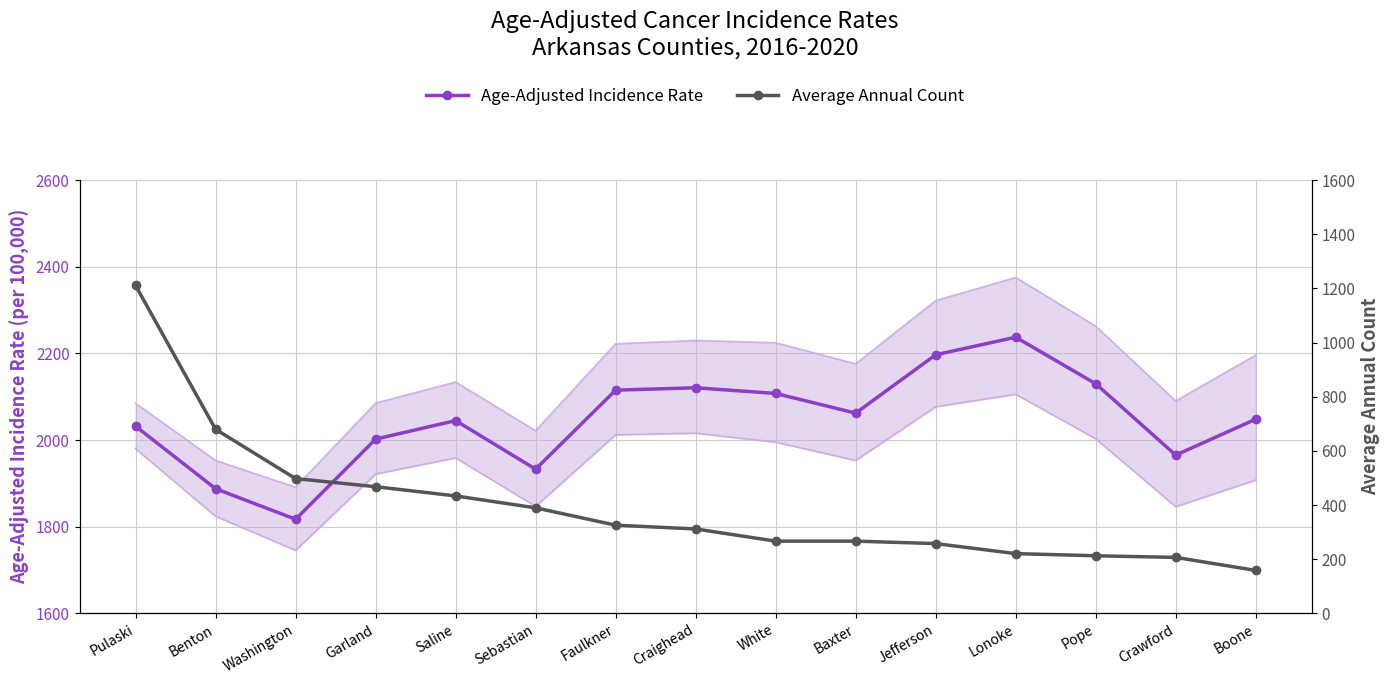

What is the sum of the Average Annual Count values at Pope and Pulaski?

1424.0